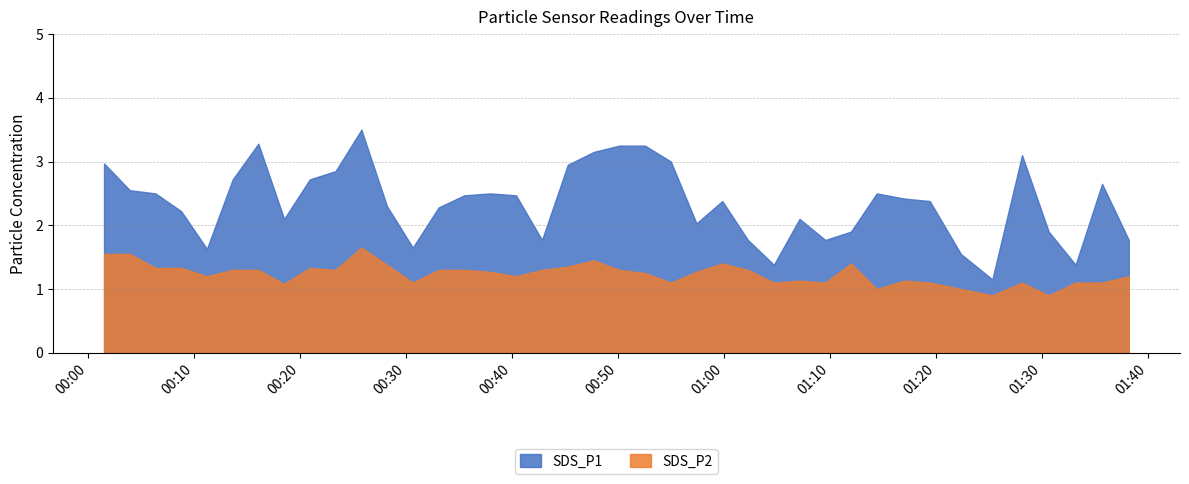

What are all the series names shown in the legend?

SDS_P1, SDS_P2